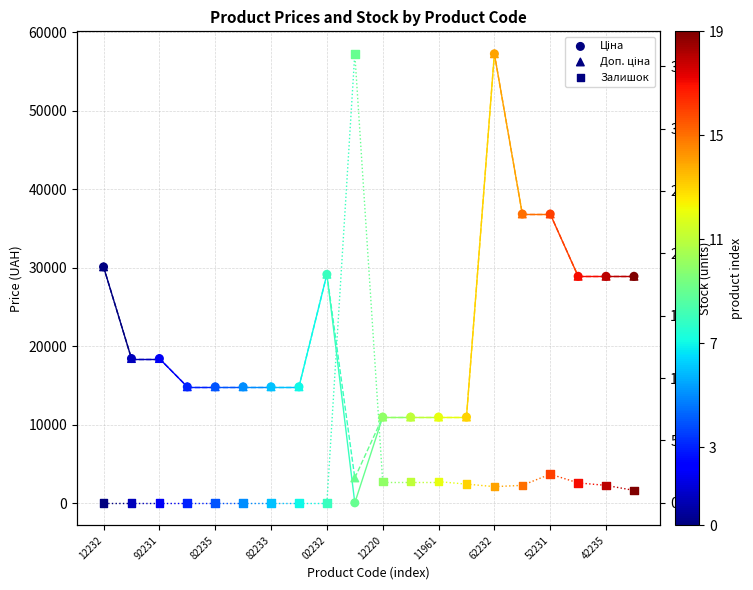

What are all the series names shown in the legend?

Ціна, Доп. ціна, Залишок